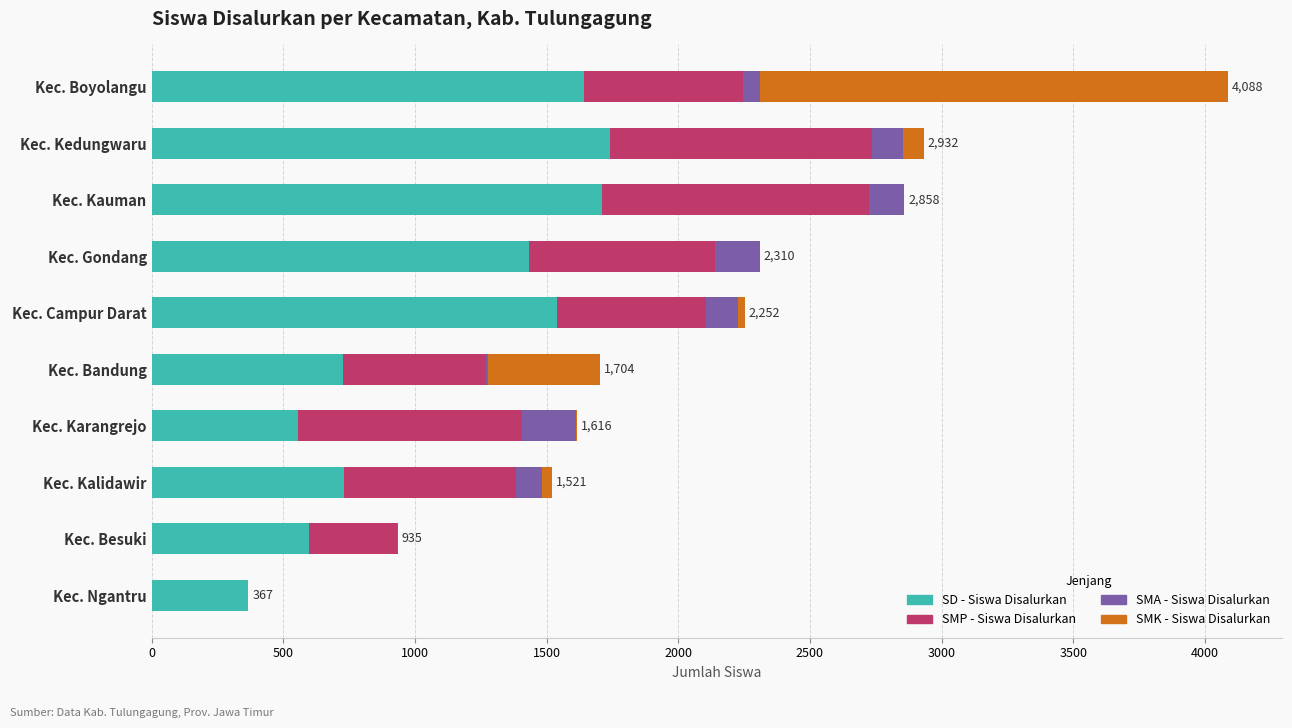

What is the total value across all series at Kec. Kauman?

2858